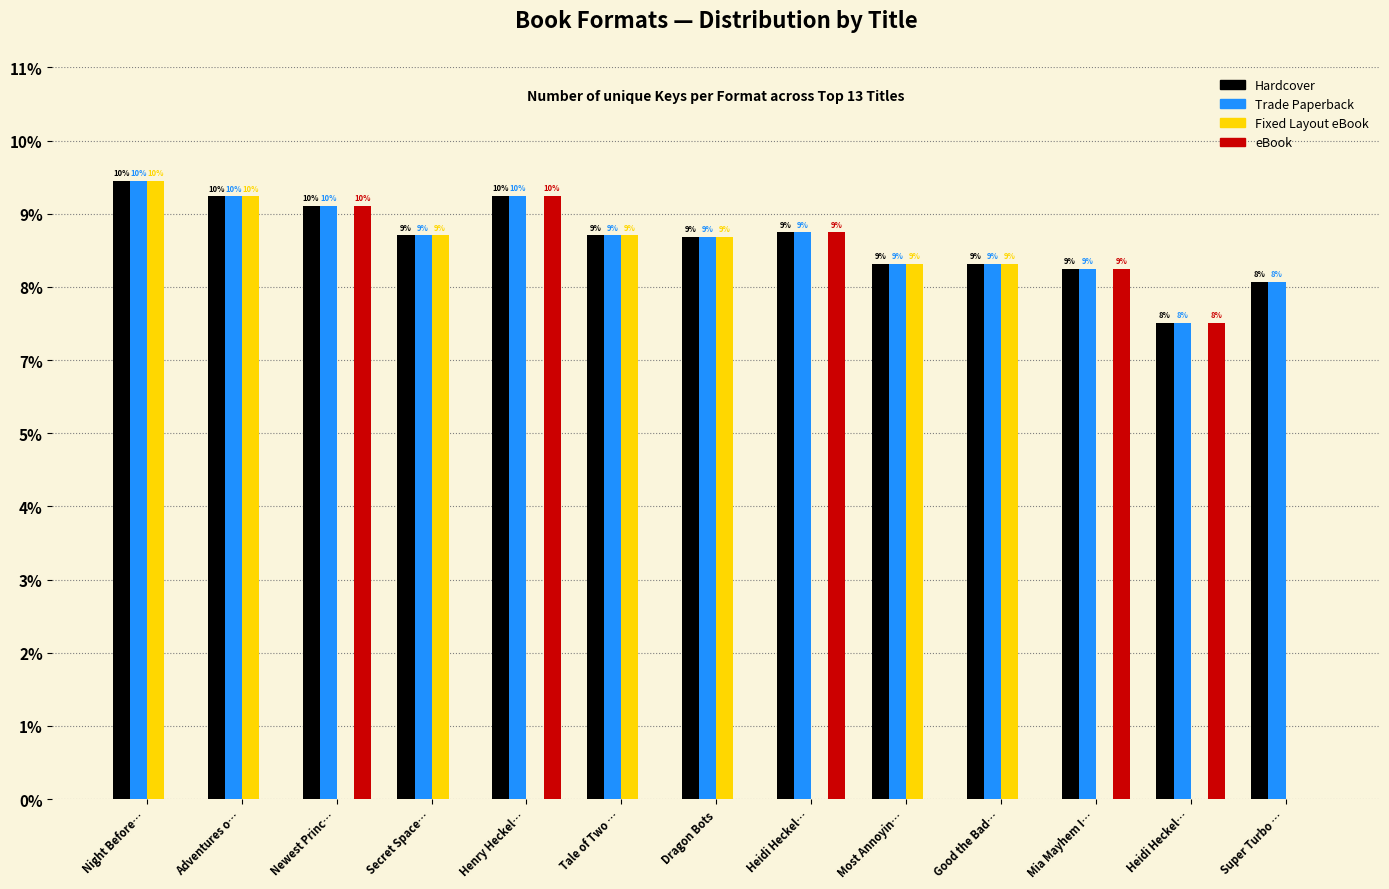

At which label does Fixed Layout eBook reach its peak?

Night Before…